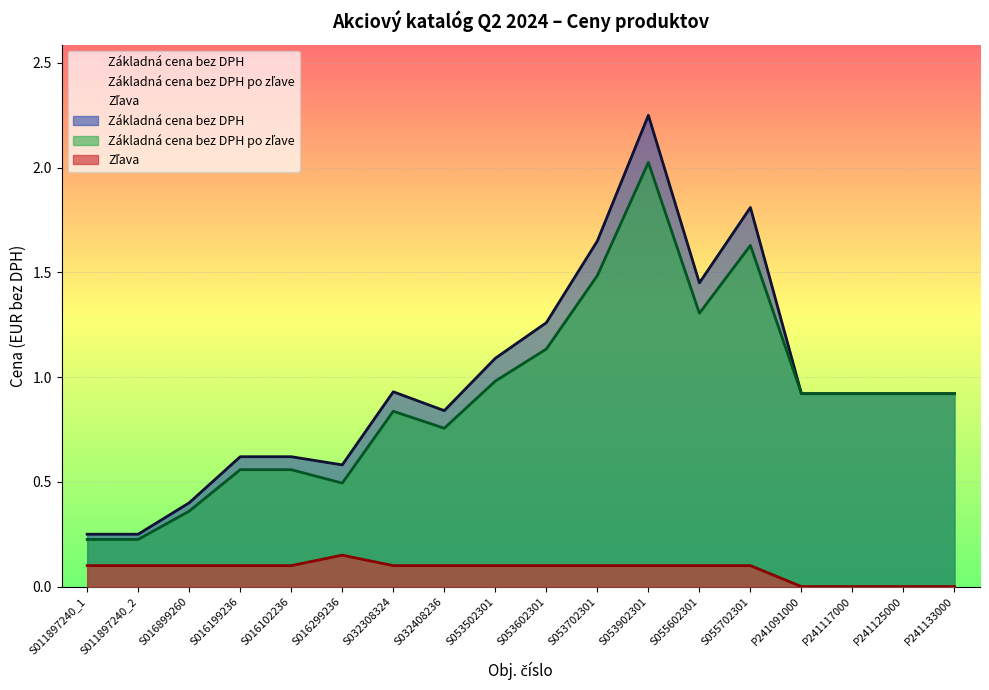

What are all the series names shown in the legend?

Základná cena bez DPH, Základná cena bez DPH po zľave, Zľava